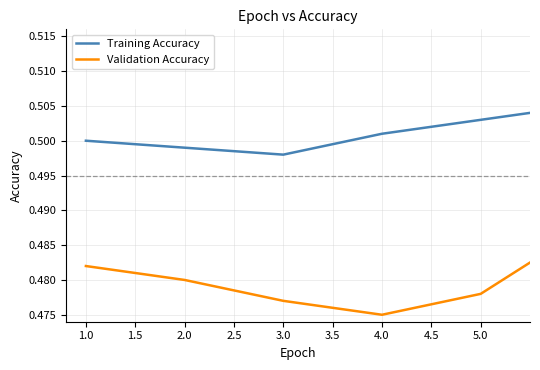

List the series in order of their overall mean, highest first.

Training Accuracy, Validation Accuracy